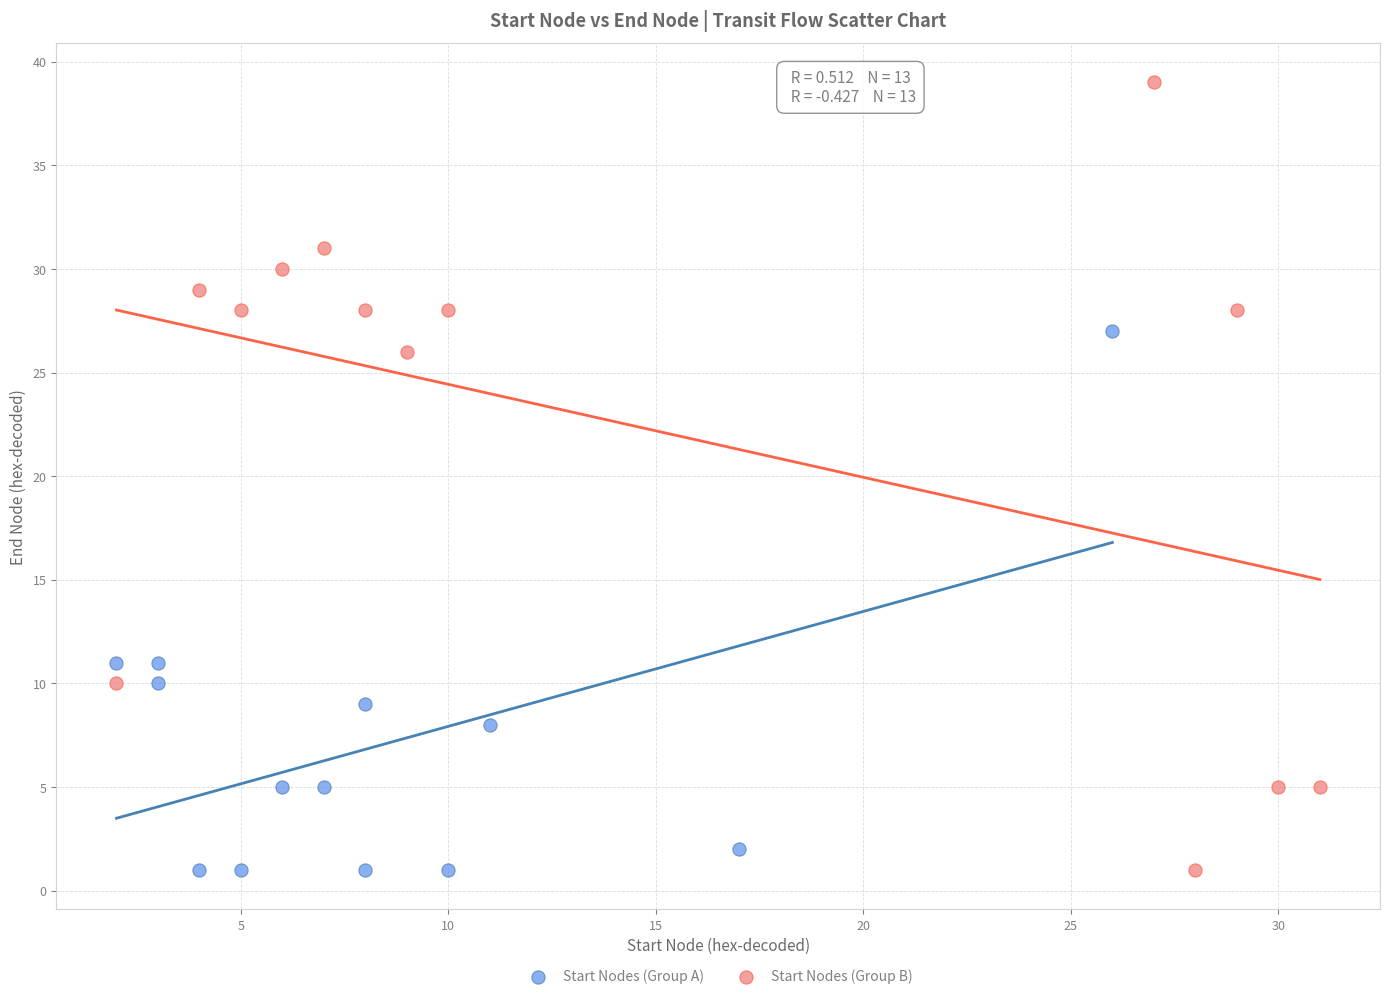

Which series has the largest Y range (max minus min)?

Start Nodes (Group B)